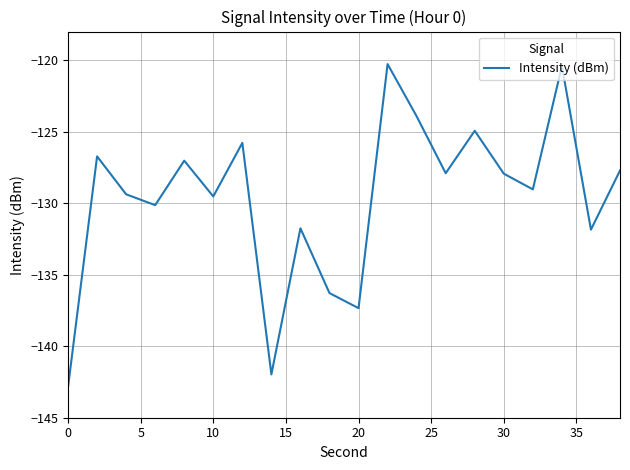

What is the difference between the maximum and minimum values?

22.6